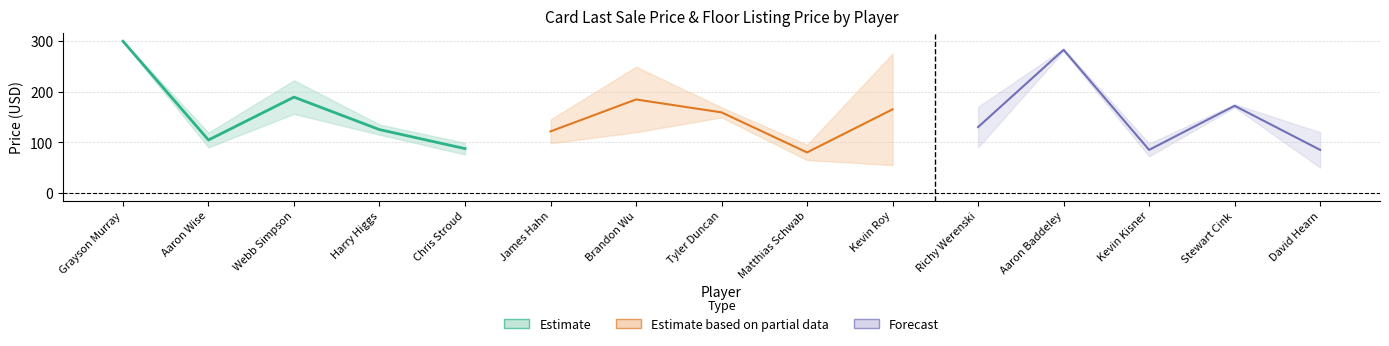

Reading left to right, list all the values displayed in this chart.

Last Sale Price: Grayson Murray=299.0	Aaron Wise=90.0	Webb Simpson=156.0	Harry Higgs=115.0	Chris Stroud=76.0	James Hahn=98.0	Brandon Wu=120.0	Tyler Duncan=149.0	Matthias Schwab=65.0	Kevin Roy=55.0	Richy Werenski=90.0	Aaron Baddeley=280.0	Kevin Kisner=72.2	Stewart Cink=175.0	David Hearn=50.0
Floor Listing Price: Grayson Murray=300.0	Aaron Wise=119.0	Webb Simpson=222.2	Harry Higgs=135.0	Chris Stroud=99.0	James Hahn=145.0	Brandon Wu=249.0	Tyler Duncan=169.0	Matthias Schwab=95.0	Kevin Roy=275.0	Richy Werenski=170.0	Aaron Baddeley=285.0	Kevin Kisner=97.8	Stewart Cink=169.0	David Hearn=120.0